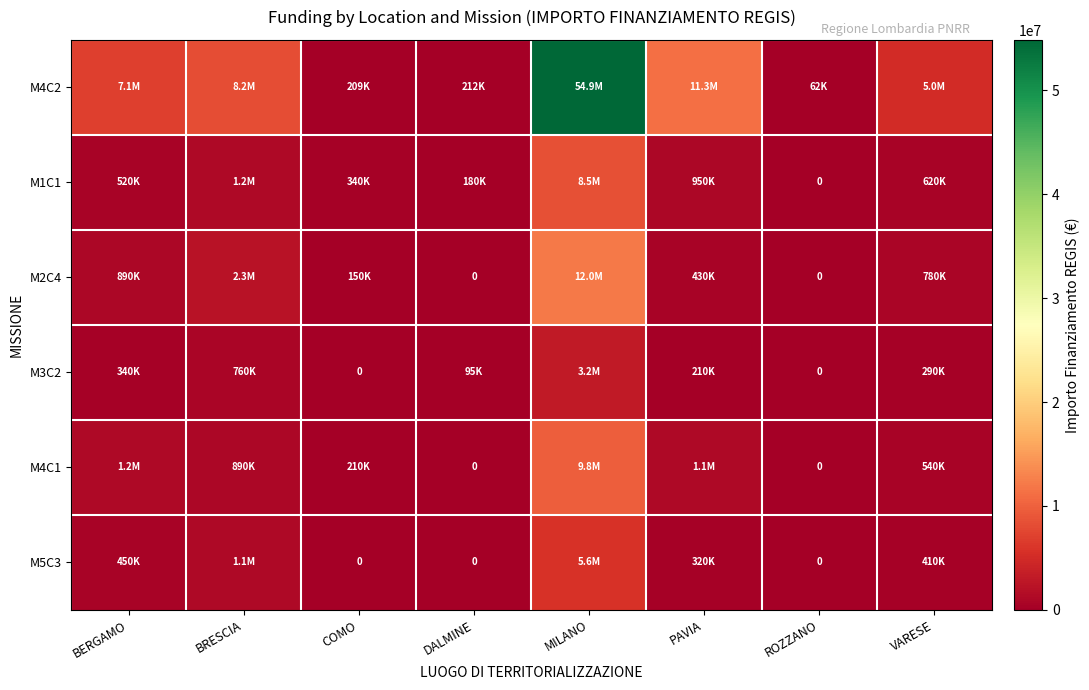

Where is M5C3 nearest to the value 2800000?

BRESCIA